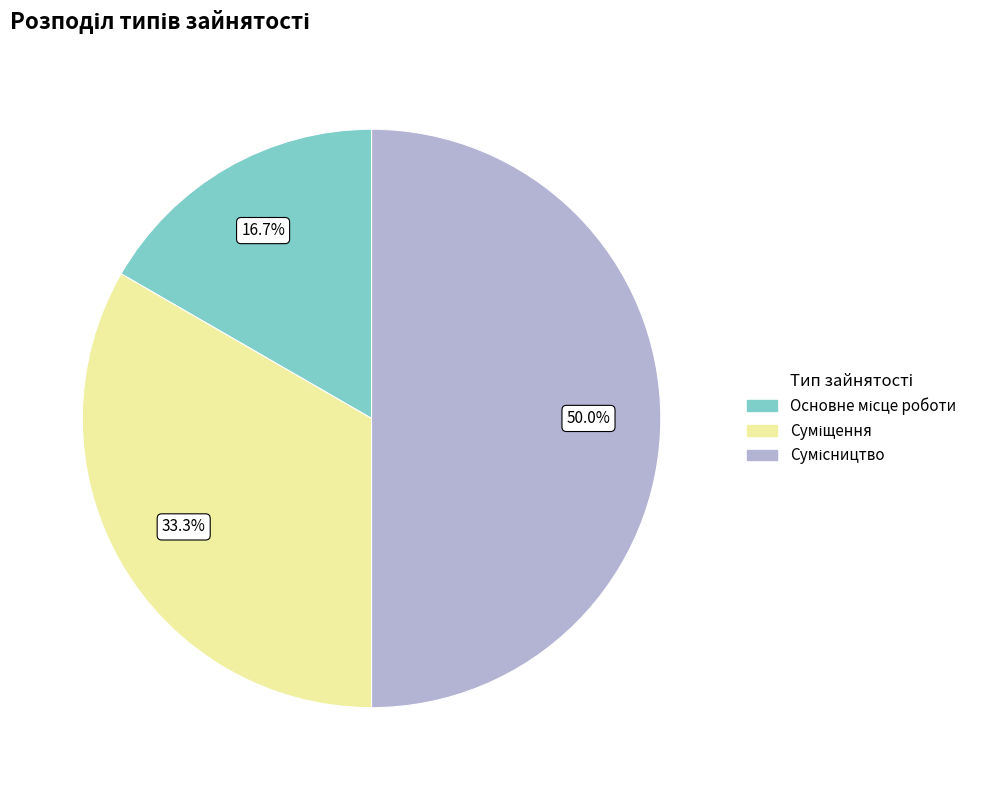

Between Суміщення and Основне місце роботи, which is larger?

Суміщення